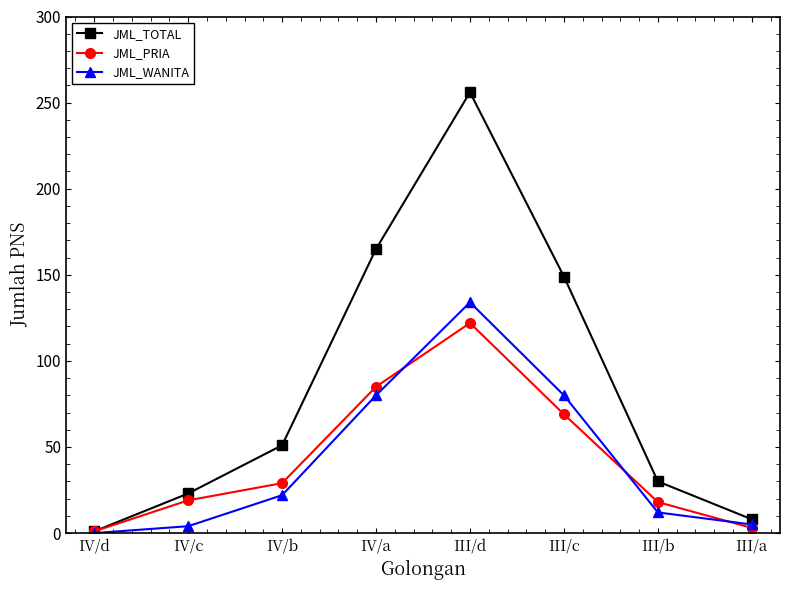

True or false: JML_TOTAL has a value of 1 at IV/d.

True